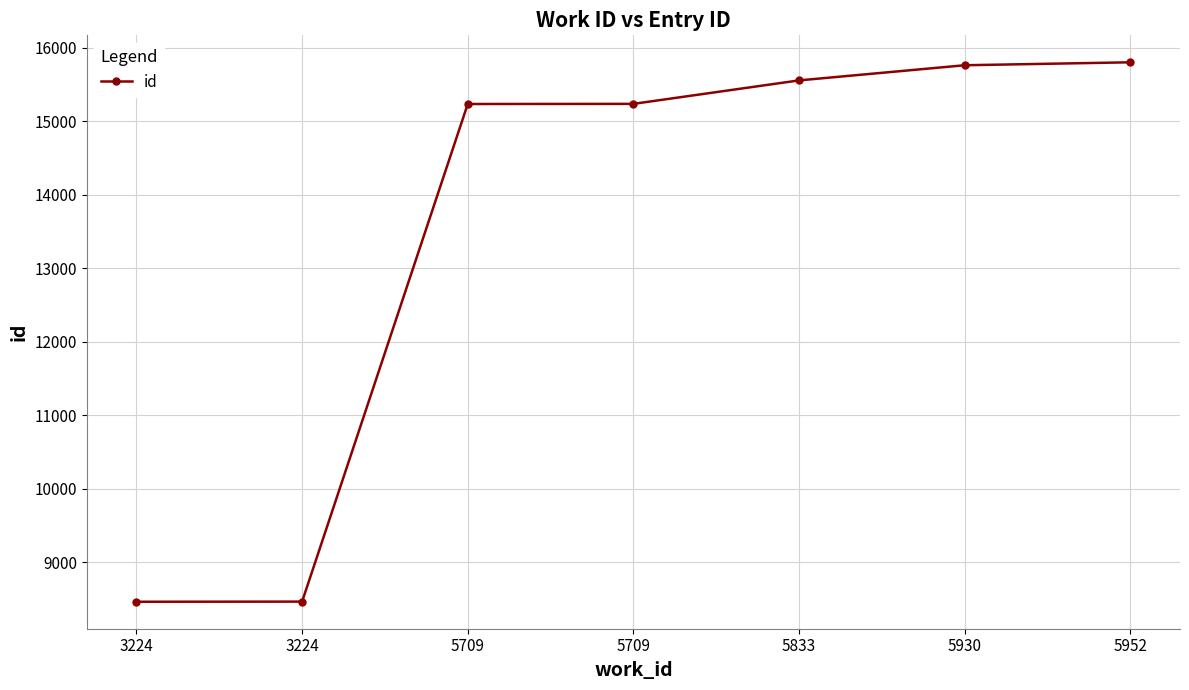

Which has a higher value, 5930 or 5833?

5930